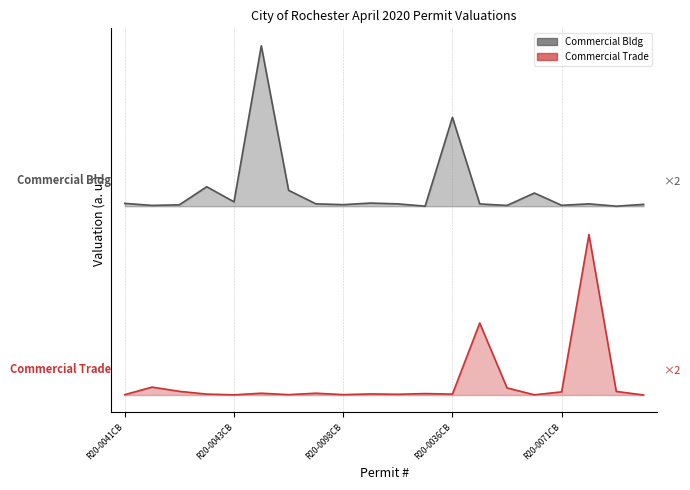

Reading left to right, list all the values displayed in this chart.

Commercial Bldg: 1218235.8	1205268.1	1209117.9	1324098.1	1228187.9	2220000.0	1301309.9	1215196.5	1210131.0	1220262.0	1215196.5	1200506.5	1765309.2	1214795.3	1205065.5	1284106.9	1206078.6	1215196.5	1200486.3	1212029.3
Commercial Trade: 2288.0	50336.7	23358.5	5720.1	1144.0	11440.2	2288.0	11440.2	2288.0	6864.1	4576.1	9152.1	5720.1	457606.4	45062.8	1372.8	19905.9	1020000.0	22880.3	0.0